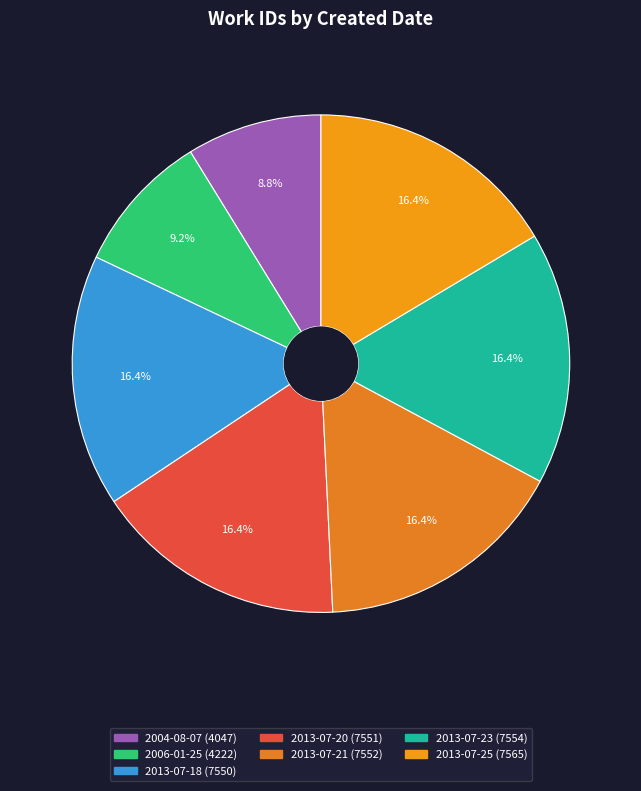

What percentage is NOT represented by 2004-08-07?

91.2%